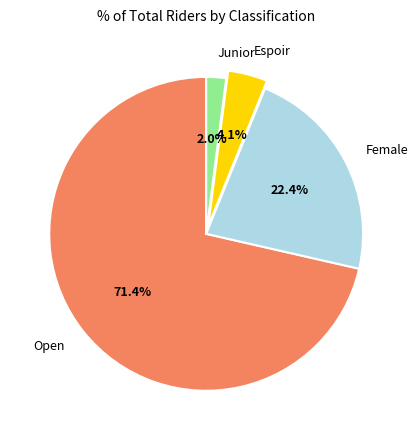

Between Junior and Open, which is larger?

Open